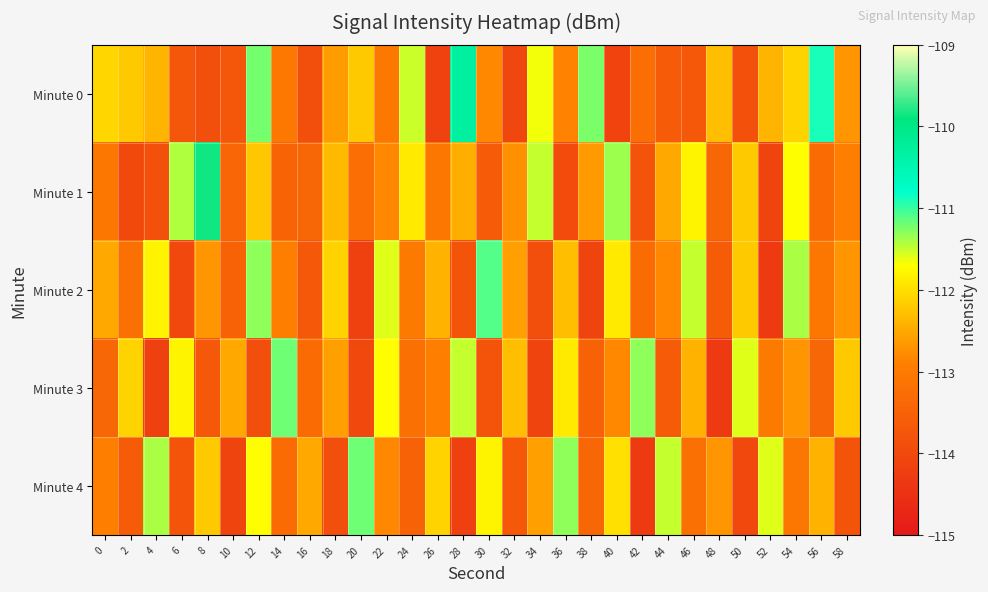

Reading left to right, transcribe all the data shown in this chart.

Minute 0: 0=-112.1	2=-112.2	4=-112.4	6=-113.7	8=-113.9	10=-113.7	12=-111.2	14=-113.0	16=-113.9	18=-112.6	20=-112.2	22=-113.1	24=-111.5	26=-114.1	28=-110.3	30=-112.8	32=-114.1	34=-111.7	36=-112.9	38=-111.2	40=-114.1	42=-113.3	44=-113.6	46=-113.7	48=-112.3	50=-113.8	52=-112.4	54=-112.1	56=-110.9	58=-112.7
Minute 1: 0=-113.1	2=-114.0	4=-113.9	6=-111.4	8=-109.9	10=-113.4	12=-112.2	14=-113.5	16=-113.4	18=-112.3	20=-113.2	22=-112.8	24=-111.9	26=-113.1	28=-112.5	30=-113.6	32=-112.8	34=-111.5	36=-114.0	38=-112.7	40=-111.3	42=-113.8	44=-112.5	46=-111.8	48=-113.4	50=-112.2	52=-114.1	54=-111.7	56=-113.3	58=-112.9
Minute 2: 0=-112.5	2=-113.2	4=-111.8	6=-114.0	8=-112.7	10=-113.5	12=-111.3	14=-112.9	16=-113.7	18=-112.1	20=-114.2	22=-111.6	24=-113.0	26=-112.4	28=-113.8	30=-111.1	32=-112.6	34=-113.9	36=-112.3	38=-114.1	40=-111.9	42=-113.3	44=-112.8	46=-111.5	48=-113.6	50=-112.2	52=-114.3	54=-111.4	56=-113.1	58=-112.7
Minute 3: 0=-113.4	2=-112.1	4=-114.2	6=-111.8	8=-113.7	10=-112.5	12=-113.9	14=-111.2	16=-113.3	18=-112.6	20=-114.0	22=-111.7	24=-113.2	26=-112.9	28=-111.5	30=-113.8	32=-112.3	34=-114.1	36=-111.9	38=-113.5	40=-112.8	42=-111.3	44=-113.6	46=-112.4	48=-114.3	50=-111.6	52=-113.0	54=-112.7	56=-113.4	58=-112.2
Minute 4: 0=-112.9	2=-113.6	4=-111.4	6=-113.8	8=-112.2	10=-114.1	12=-111.7	14=-113.3	16=-112.5	18=-113.9	20=-111.2	22=-112.8	24=-113.5	26=-112.1	28=-114.2	30=-111.8	32=-113.7	34=-112.6	36=-111.3	38=-113.4	40=-112.0	42=-114.3	44=-111.5	46=-113.2	48=-112.7	50=-114.0	52=-111.6	54=-113.1	56=-112.4	58=-113.8